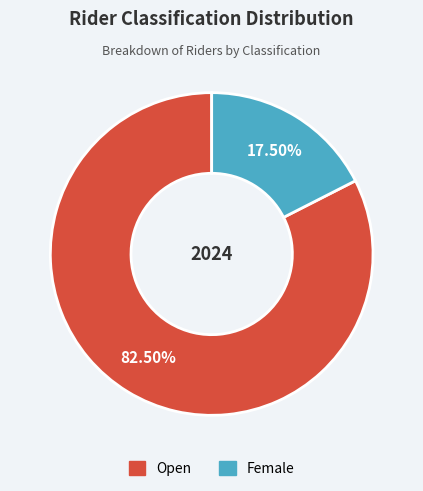

What percentage is NOT represented by Open?

17.5%